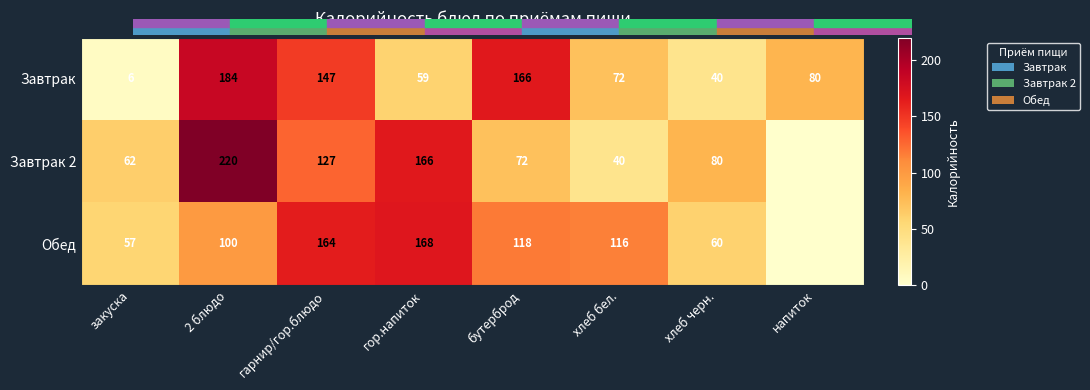

Between напиток and хлеб бел., which is larger?

напиток